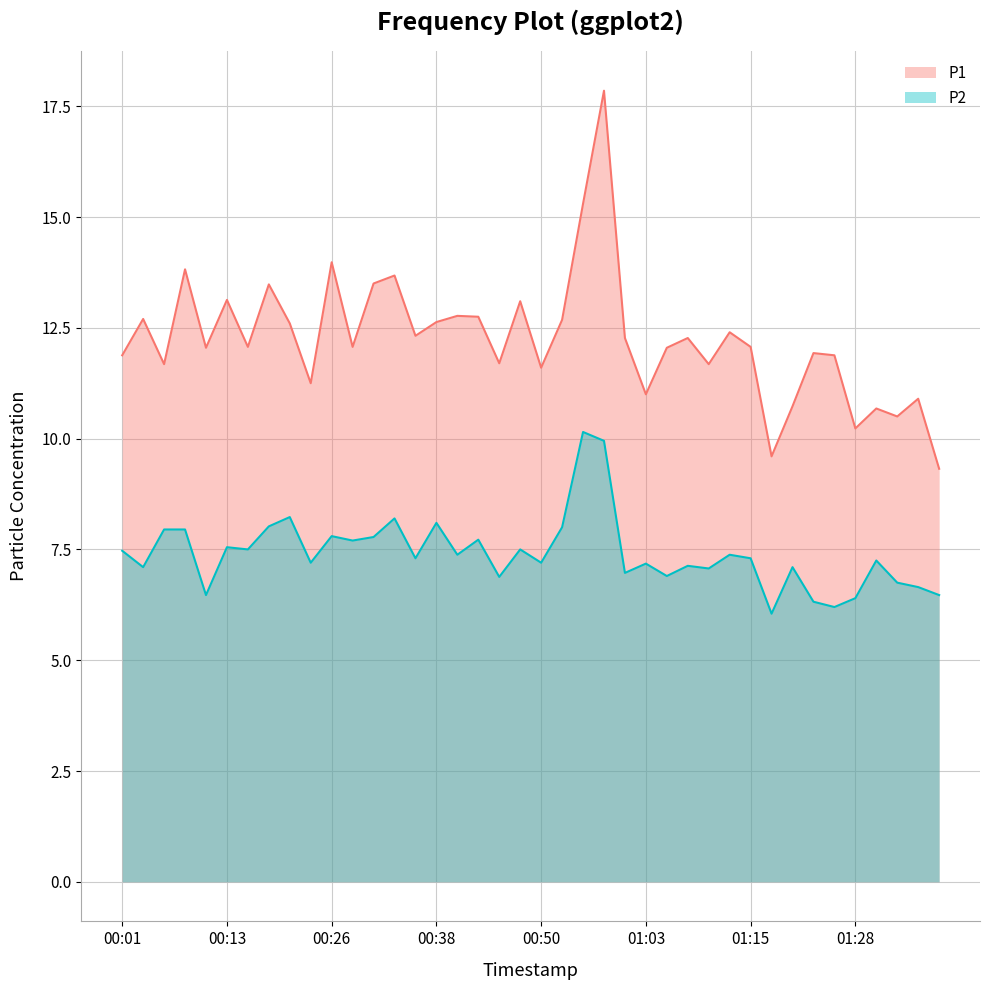

Which category has the highest value in the P1 series?

00:58